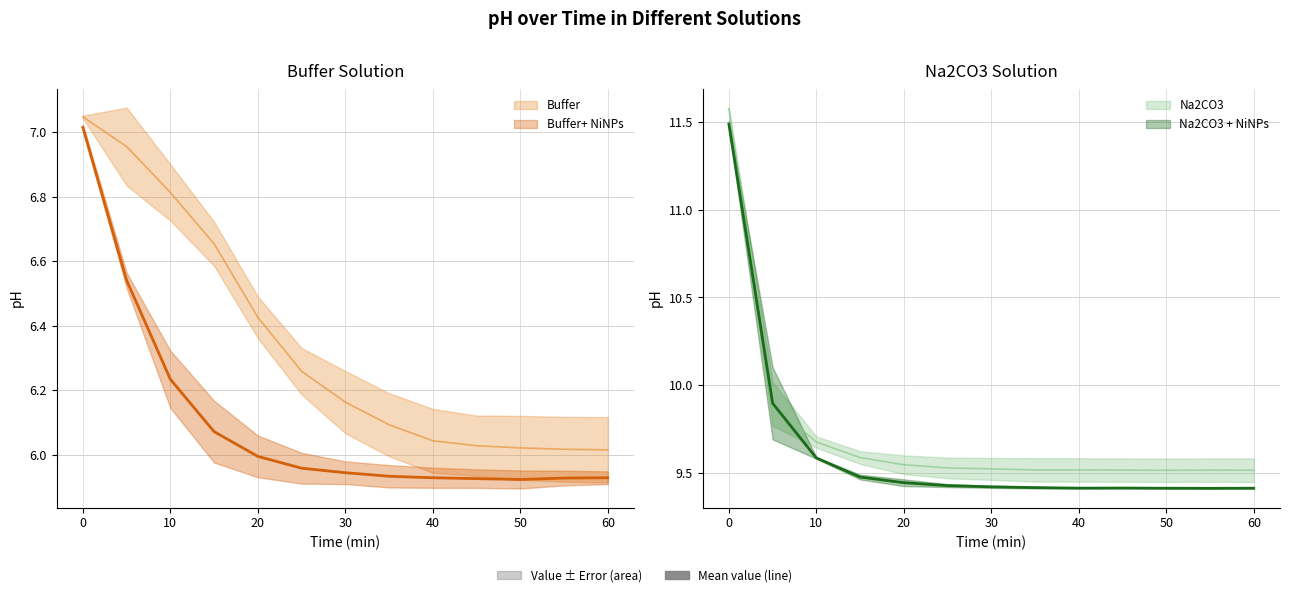

Reading right to left, transcribe all the data shown in this chart.

Buffer: 60=6.0	55=6.0	50=6.0	45=6.0	40=6.0	35=6.1	30=6.2	25=6.3	20=6.4	15=6.7	10=6.8	5=7.0	0=7.0
Buffer+ NiNPs: 60=5.9	55=5.9	50=5.9	45=5.9	40=5.9	35=5.9	30=5.9	25=6.0	20=6.0	15=6.1	10=6.2	5=6.5	0=7.0
Na2CO3: 60=9.5	55=9.5	50=9.5	45=9.5	40=9.5	35=9.5	30=9.5	25=9.5	20=9.5	15=9.6	10=9.7	5=9.9	0=11.6
Na2CO3 + NiNPs: 60=9.4	55=9.4	50=9.4	45=9.4	40=9.4	35=9.4	30=9.4	25=9.4	20=9.4	15=9.5	10=9.6	5=9.9	0=11.5